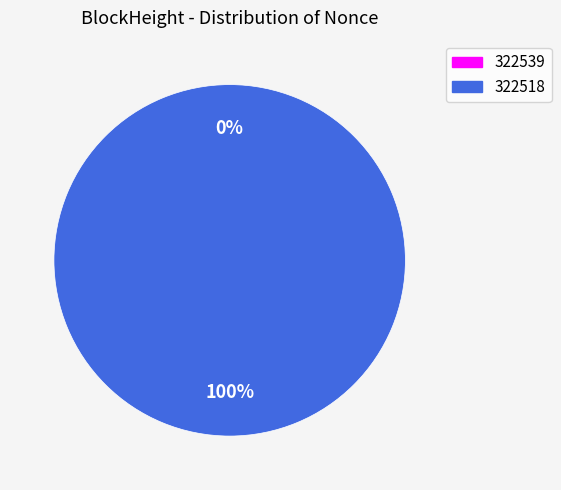

Combined, do 322539 and 322518 account for over 50%?

Yes